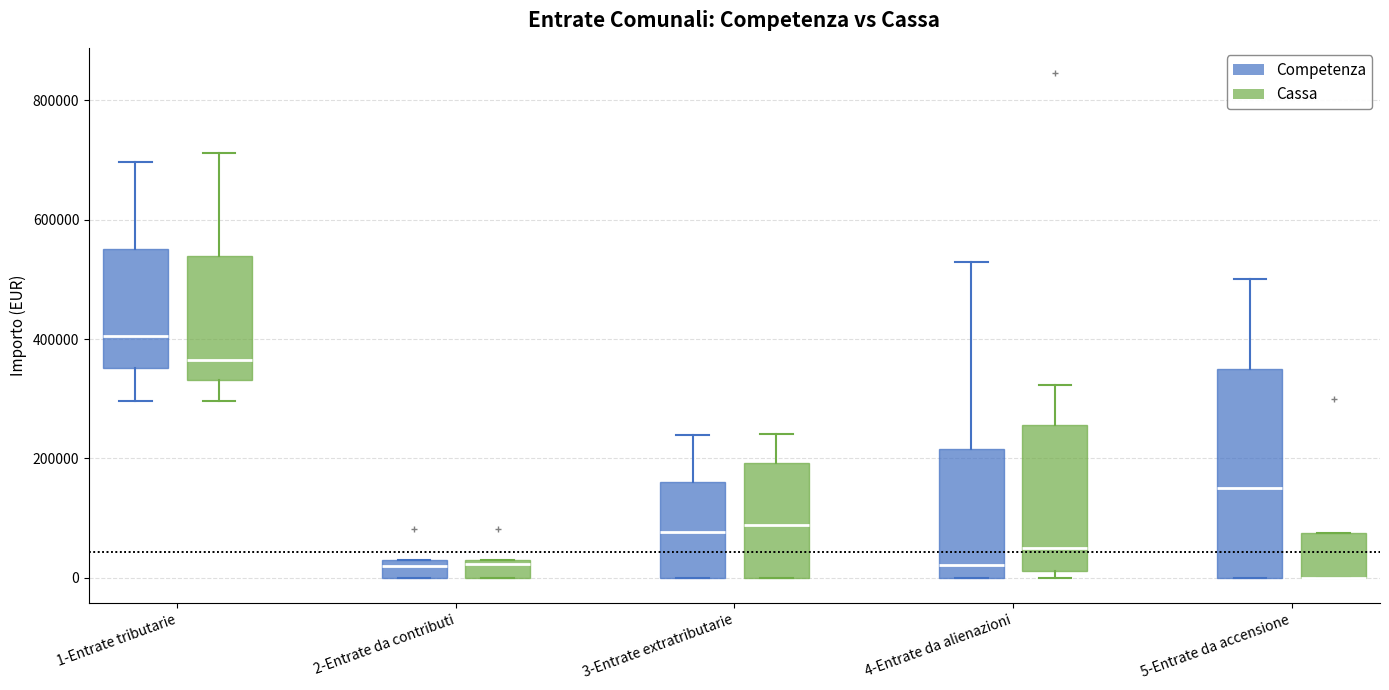

Comparing the boxes themselves (not the whiskers), which one is the tallest?

5-Entrate da accensione (Competenza)